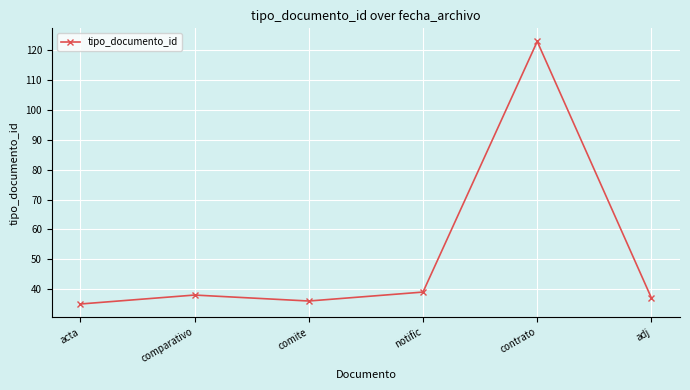

How many lines are shown in the chart?

1